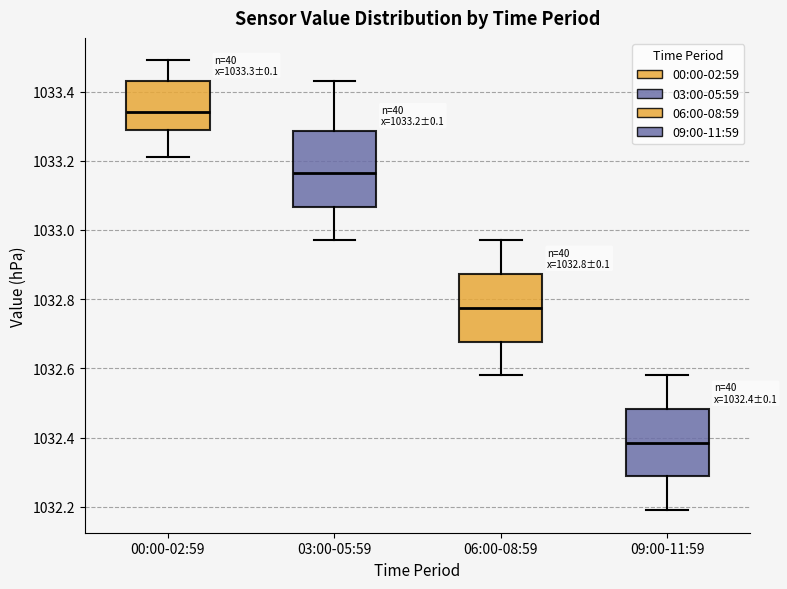

Comparing the boxes themselves (not the whiskers), which one is the tallest?

03:00-05:59